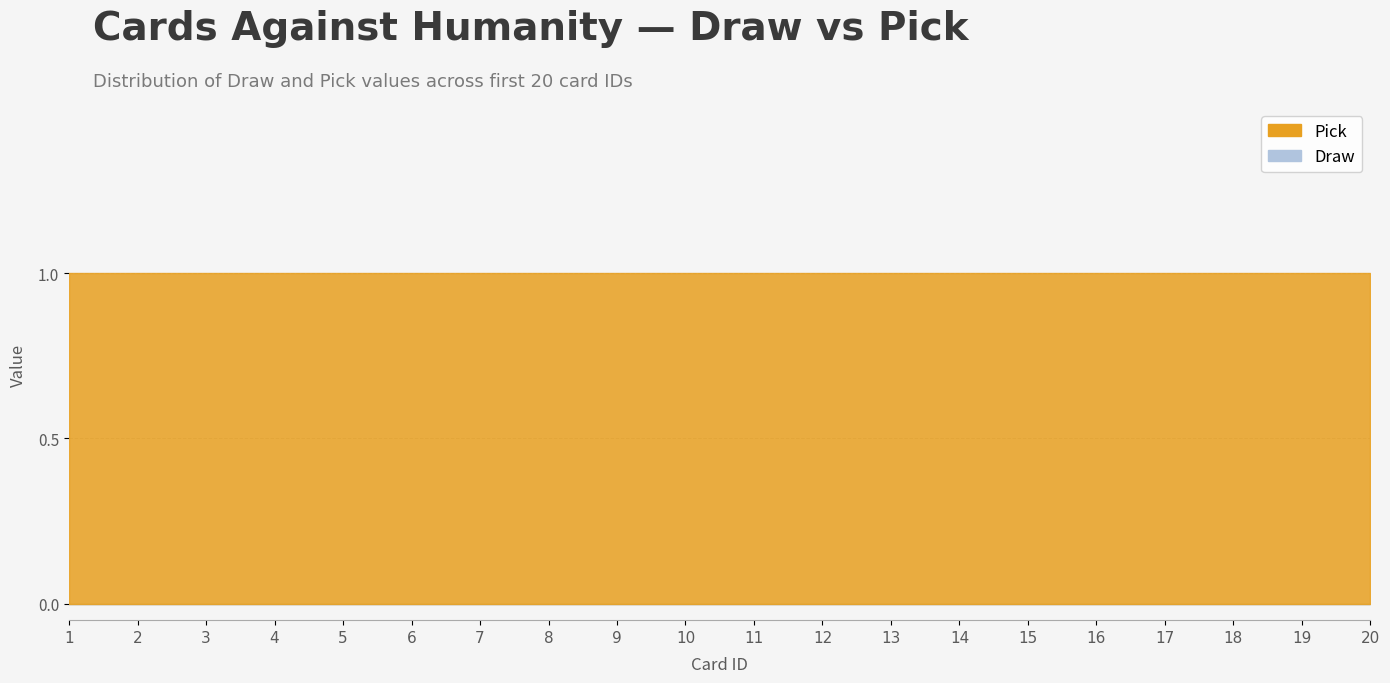

What is the maximum value shown in the chart?

1